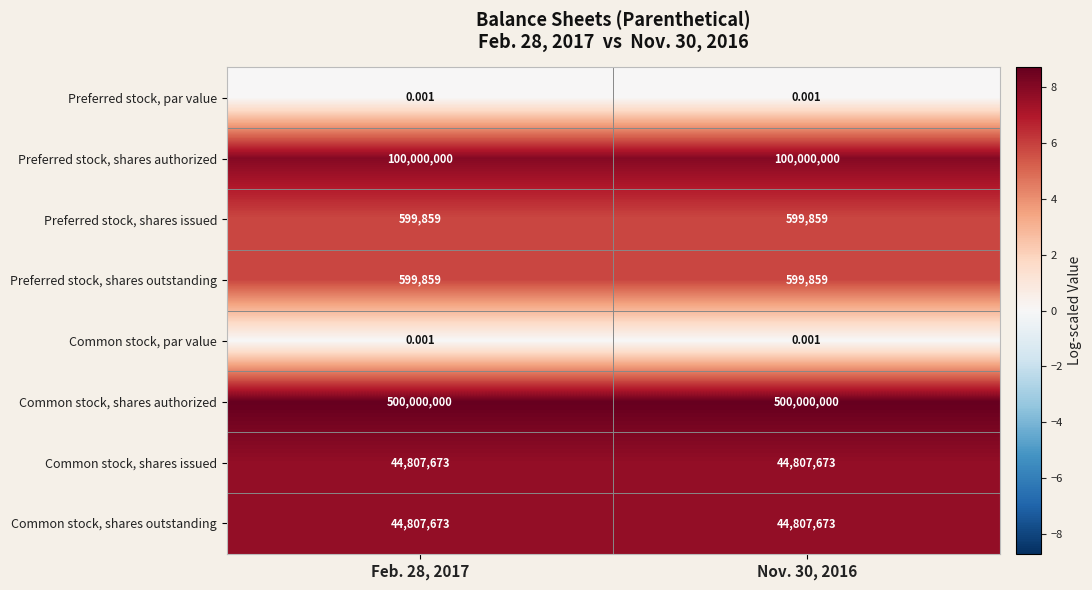

Is the value of Common stock, par value at Feb. 28, 2017 greater than the value of Preferred stock, shares authorized at Nov. 30, 2016?

No